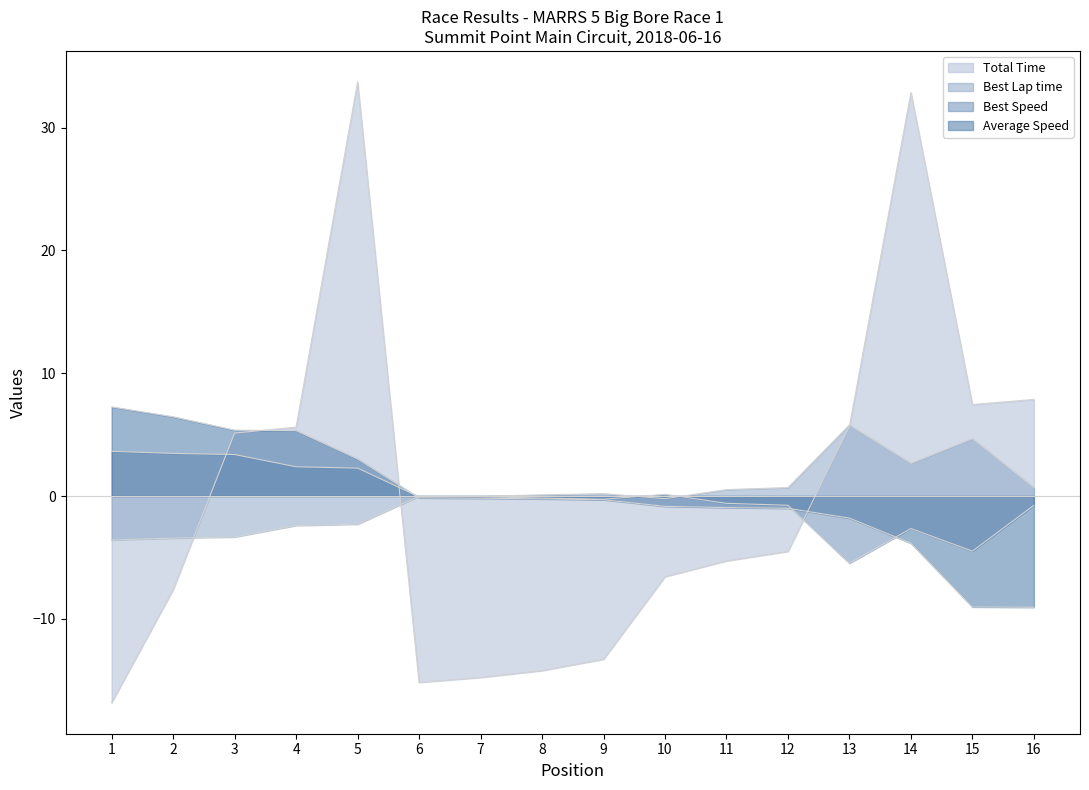

At 6, list the series in order from smallest to largest.

Total Time, Average Speed, Best Speed, Best Lap time